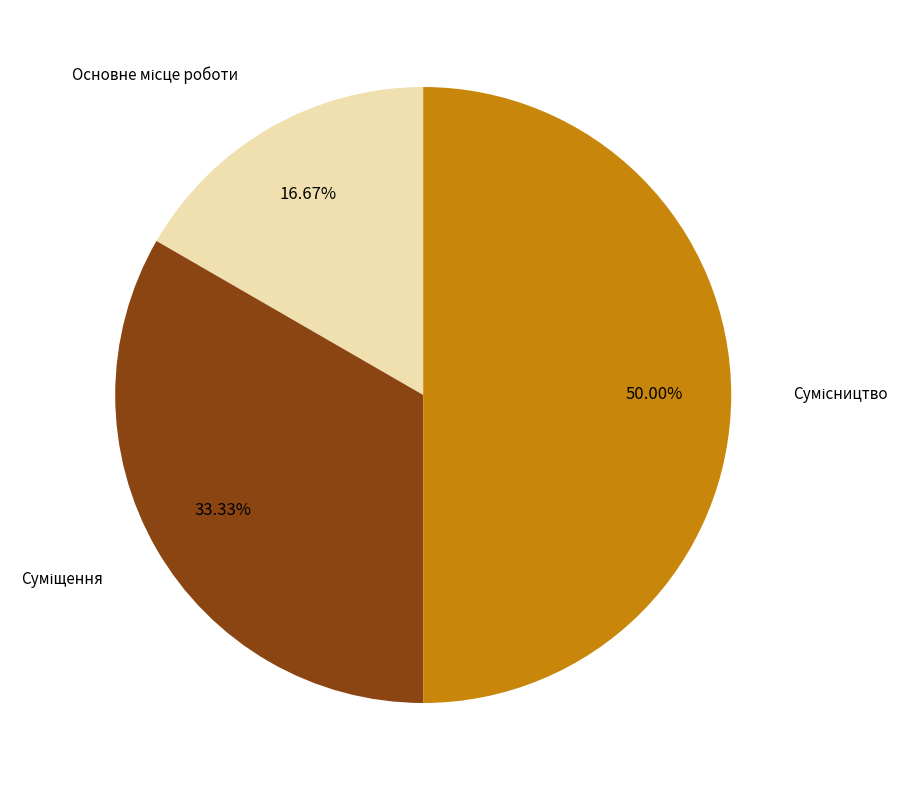

How many slices are in this pie chart?

3